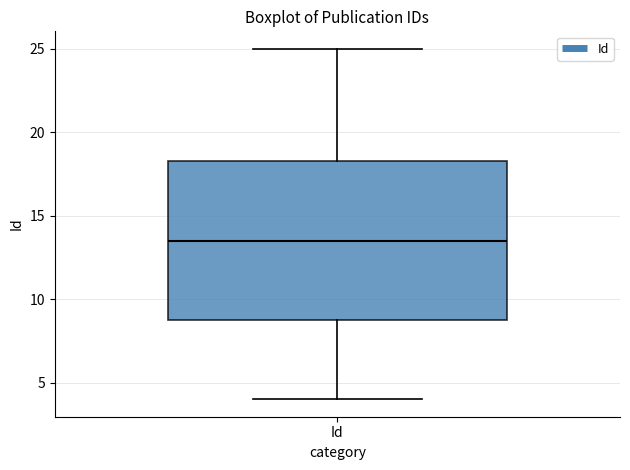

Read this box plot against the y-axis: the position of the median line, the range covered by the box, and the ends of both whiskers. The values are not printed on the chart, so give them approximately, as read against the axis.

median 13.5, box 9.0 to 18.5, whiskers 4.0 to 25.0